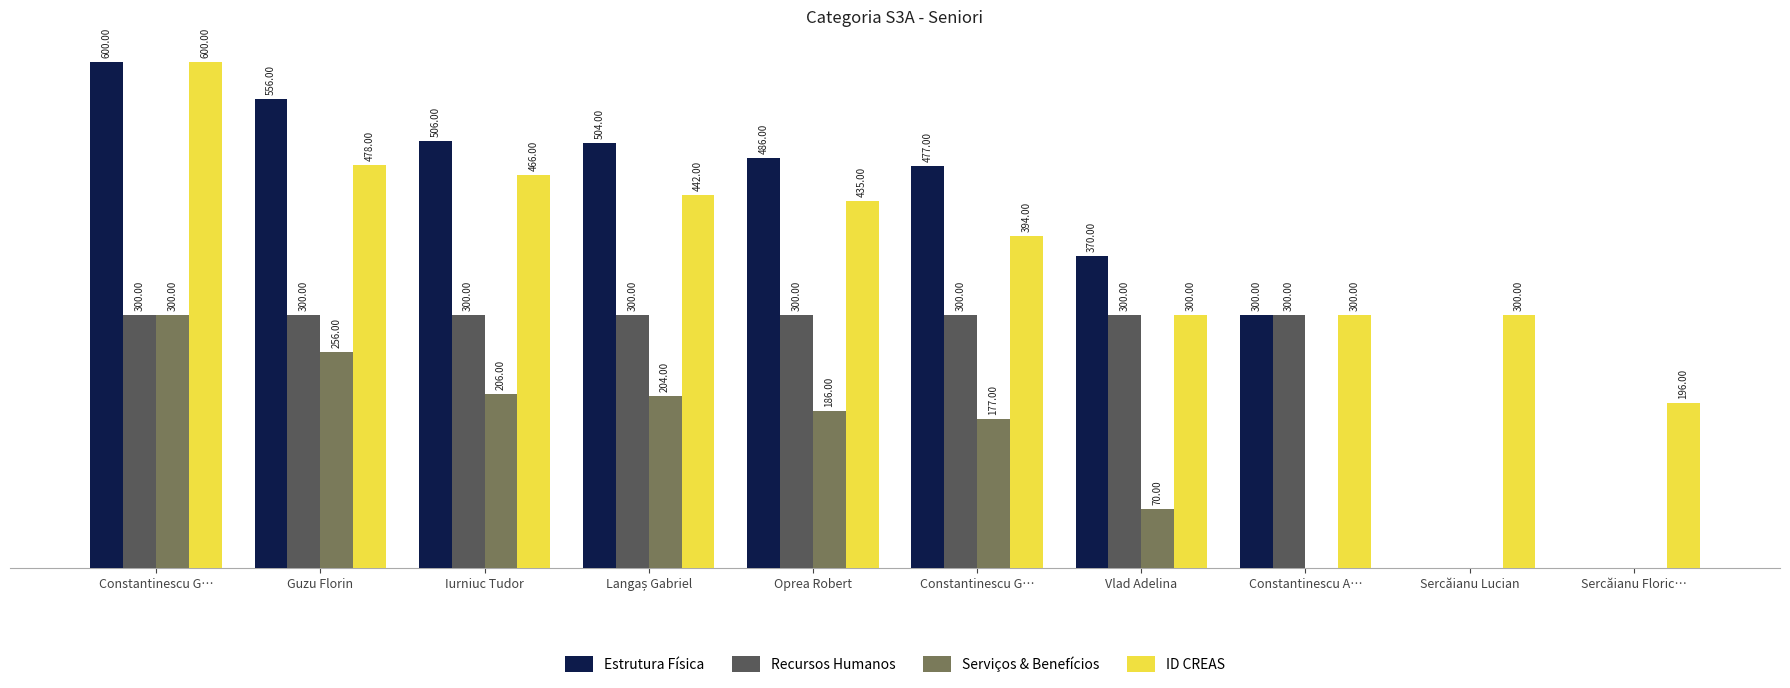

Are the bars horizontal?

No